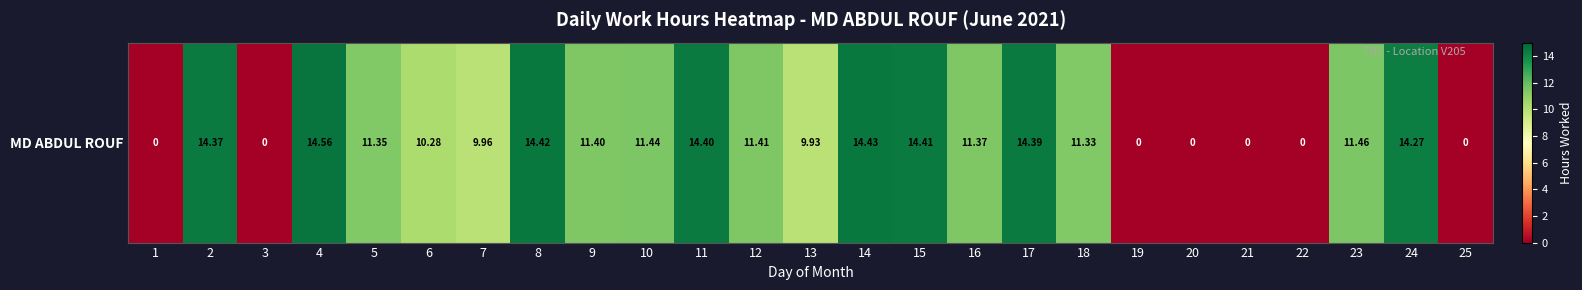

List the labels in order of value, smallest first.

1, 3, 19, 20, 21, 22, 25, 13, 7, 6, 18, 5, 16, 9, 12, 10, 23, 24, 2, 17, 11, 15, 8, 14, 4